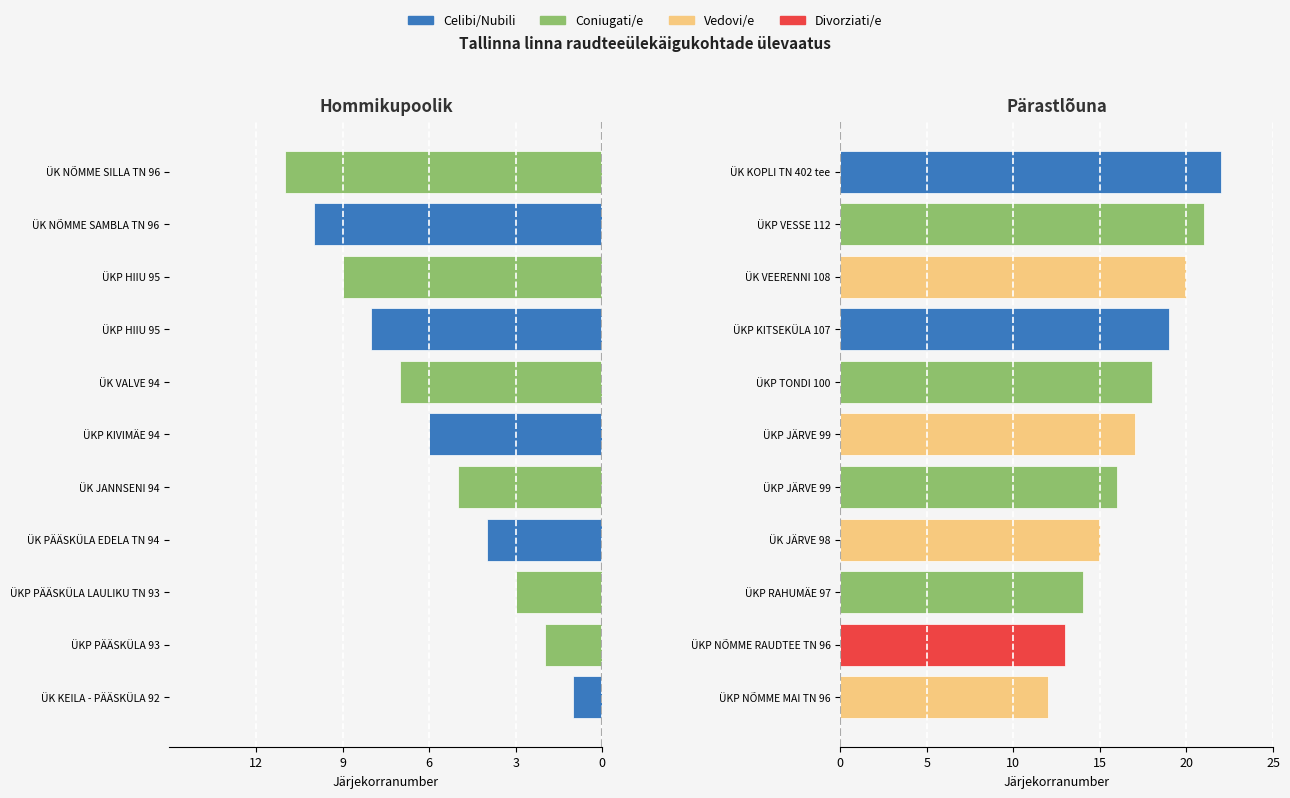

At how many categories does at least one series exceed 21?

1